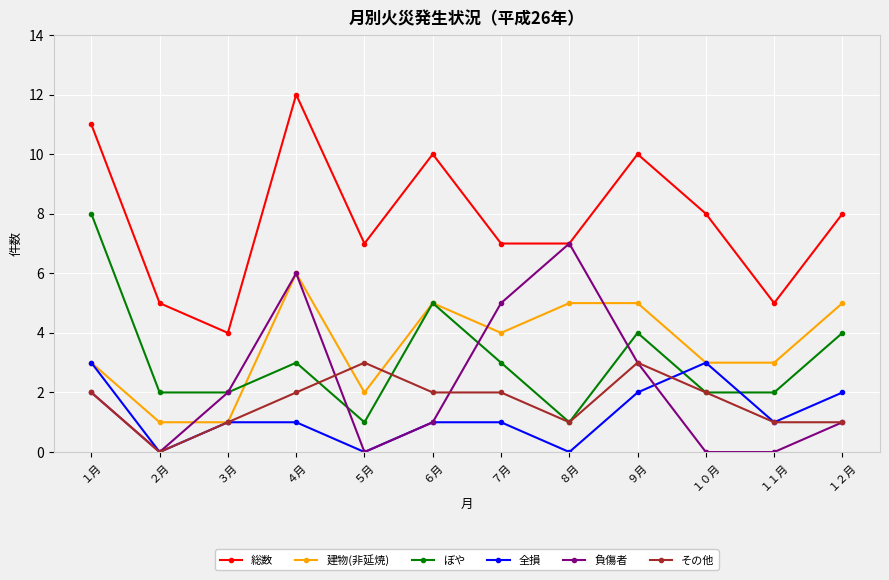

What are all the series names shown in the legend?

総数, 建物(非延焼), ぼや, 全損, 負傷者, その他